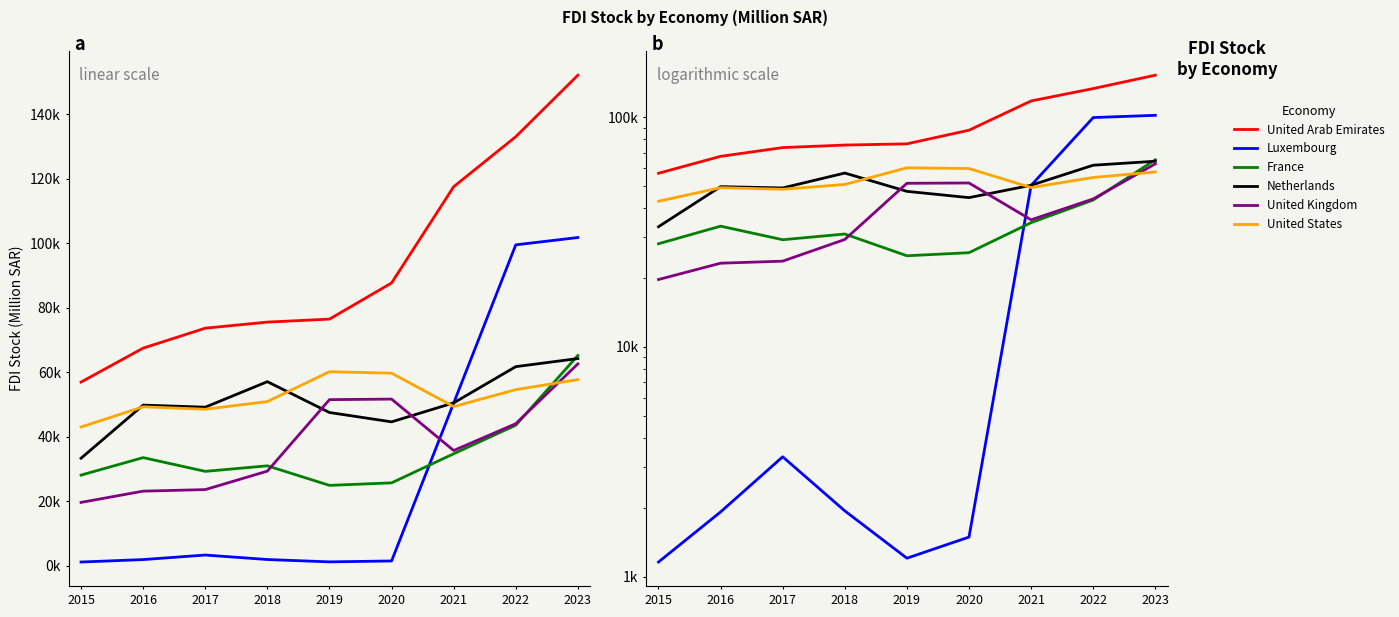

Which series has the largest total across all categories?

United Arab Emirates